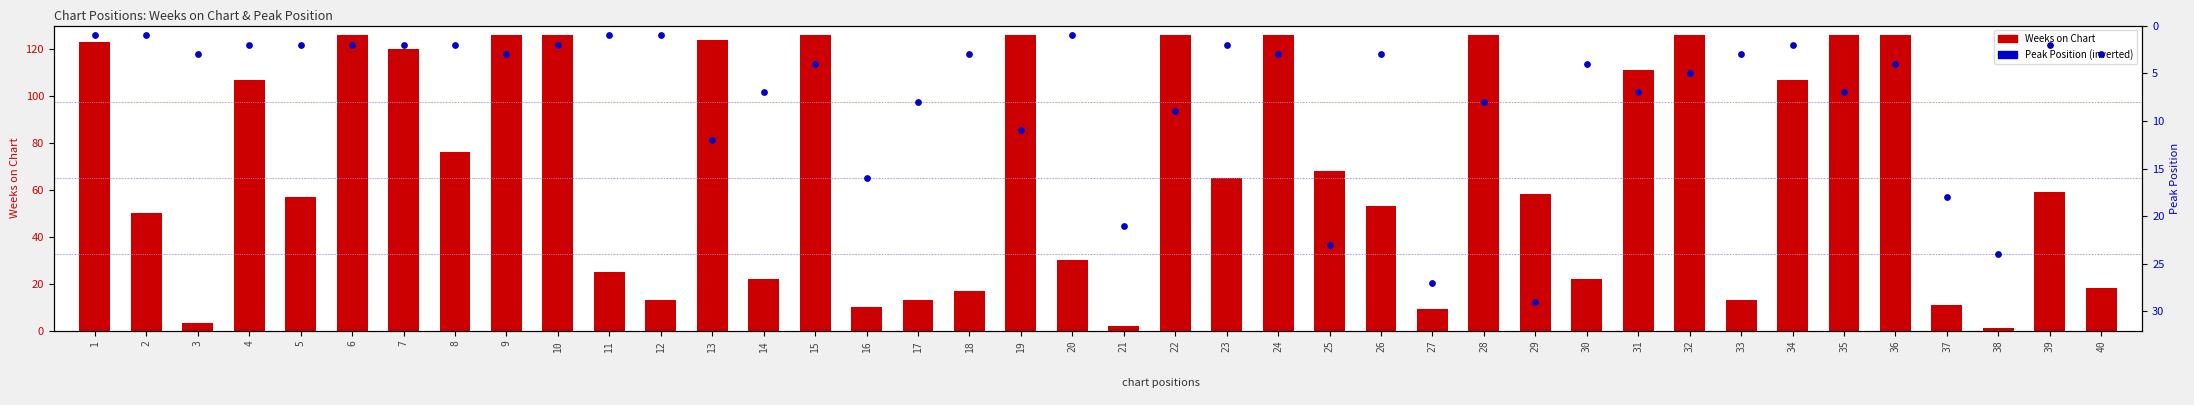

Which series reaches the maximum Y coordinate?

Weeks on Chart